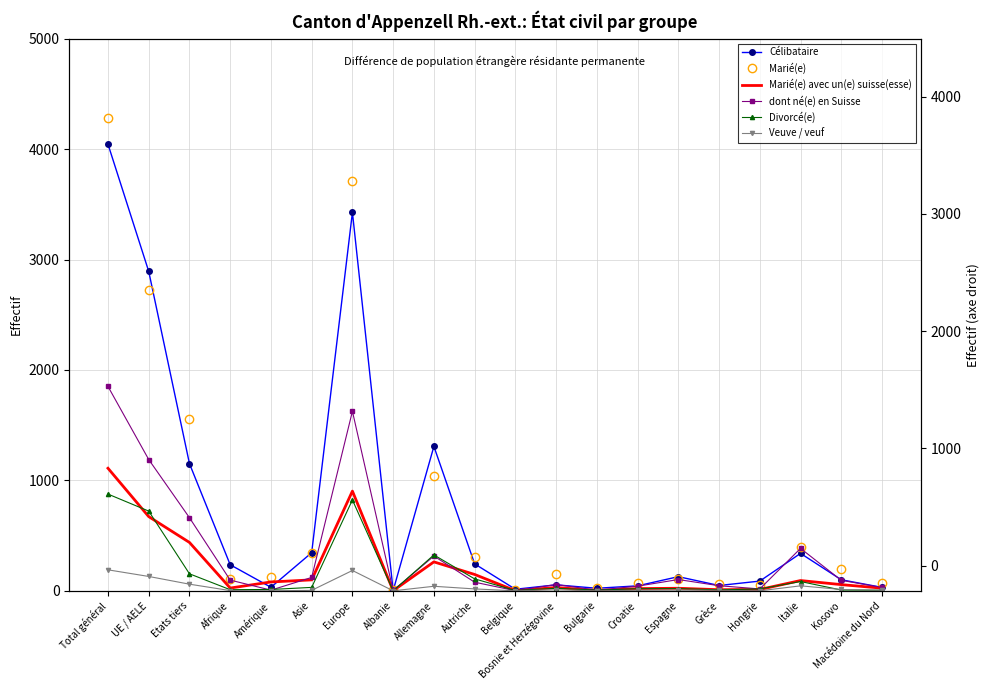

Which category has the highest value in the Divorcé(e) series?

Total général